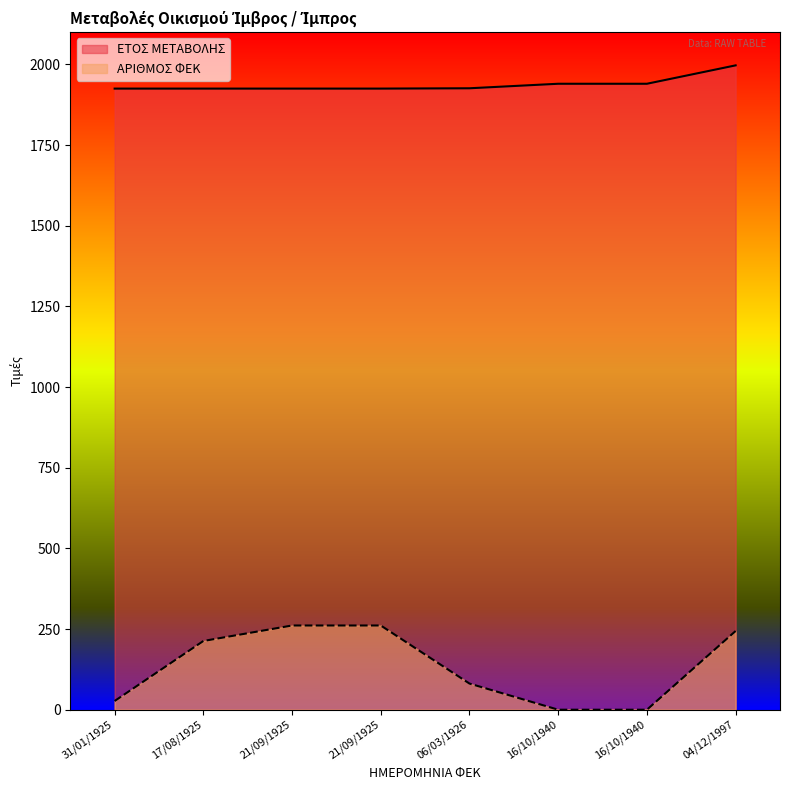

Rank the series by their maximum value, from highest to lowest.

ΕΤΟΣ ΜΕΤΑΒΟΛΗΣ, ΑΡΙΘΜΟΣ ΦΕΚ